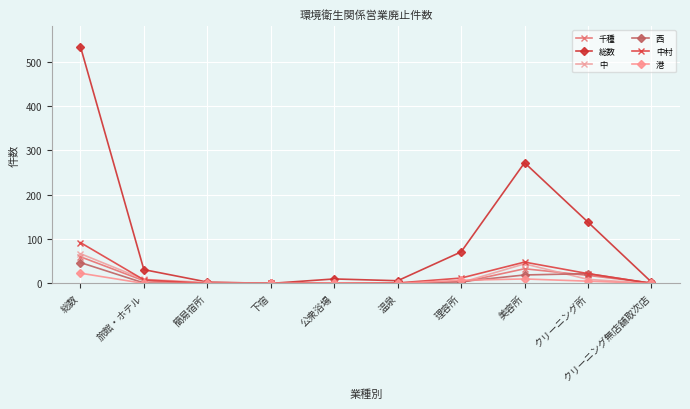

The 総数 series shows 71 at 理容所. True or false?

True